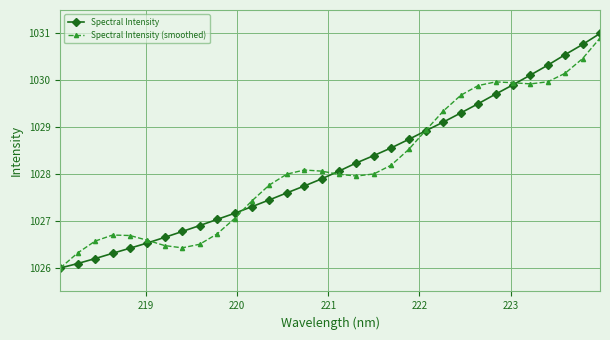

What is the value of the Spectral Intensity (smoothed) point at the 31st from the left?

1030.5